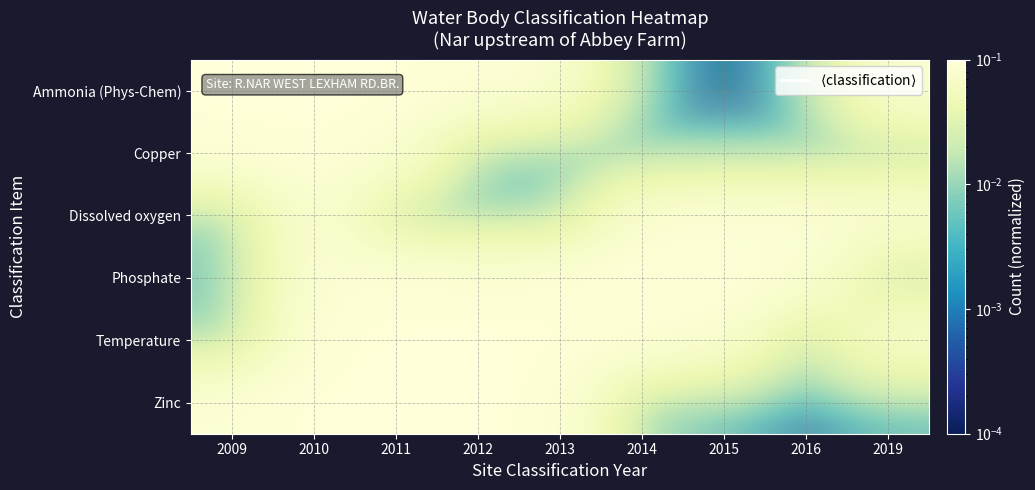

Which category has the lowest value across all series?

2015